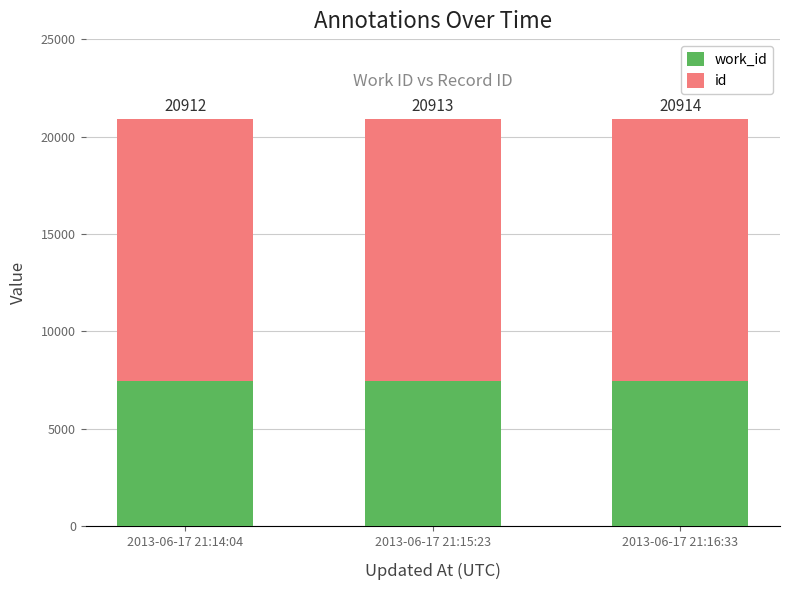

What are all the series names shown in the legend?

work_id, id